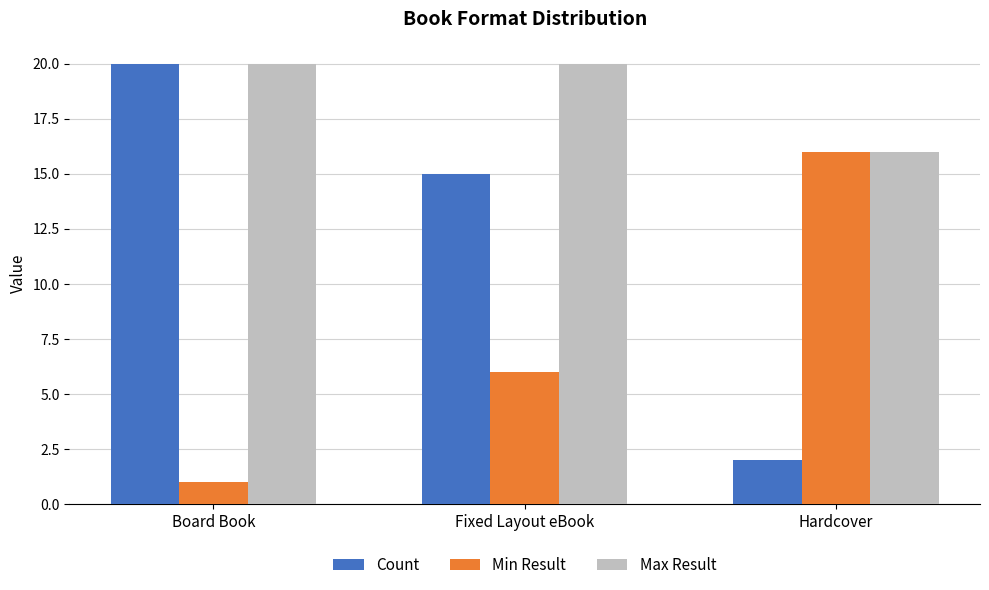

Rank the series by their average value, from lowest to highest.

Min Result, Count, Max Result